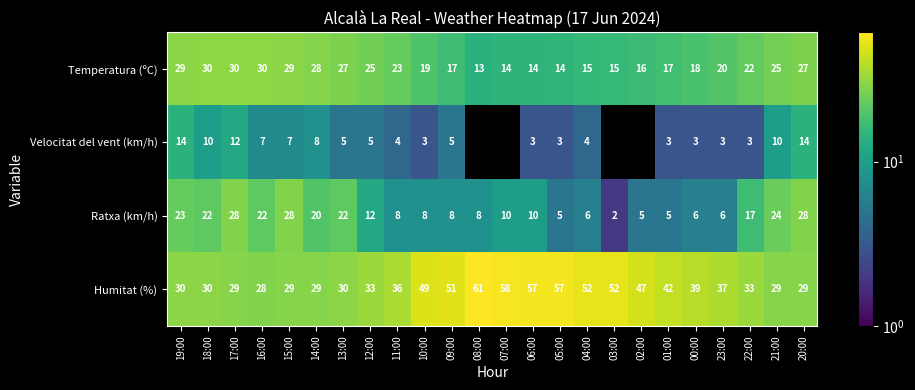

The value of Humitat (%) at 17:00 is 29. True or false?

True